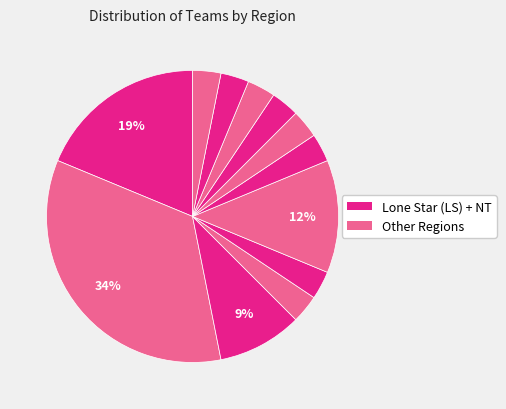

Count the number of slices in the pie.

12